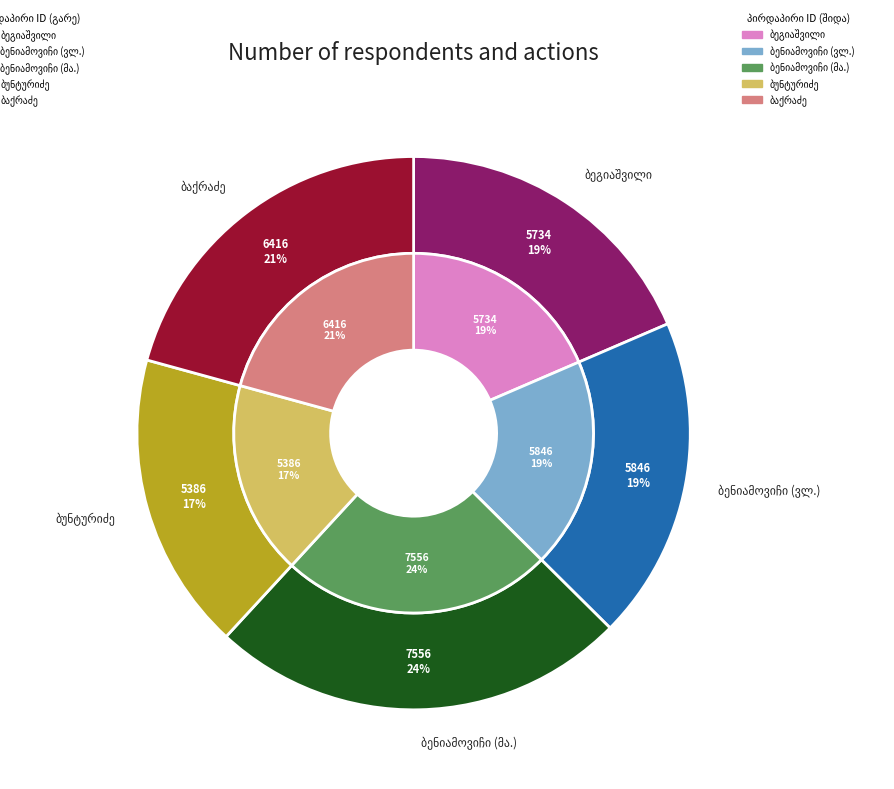

Count the number of slices in the pie.

5